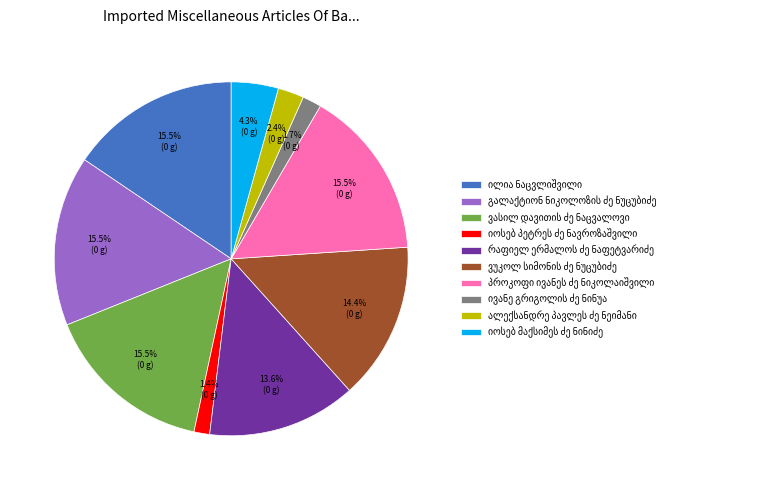

Is there a majority slice in this chart?

No